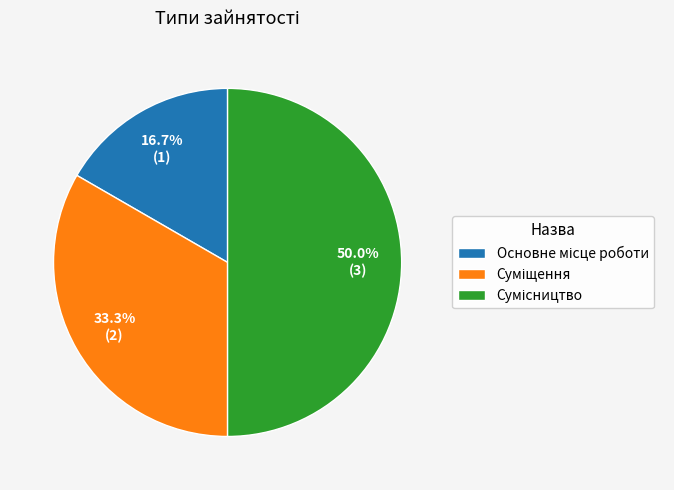

To the nearest percent, what is the difference between the Основне місце роботи and Суміщення slice percentages?

17%